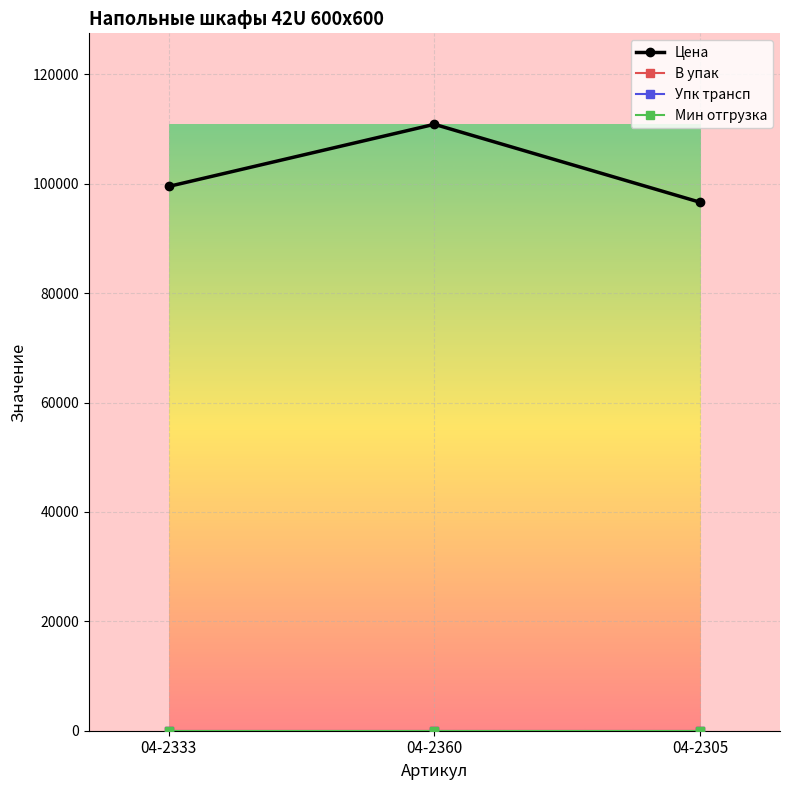

What is the minimum value shown in the chart?

1.0